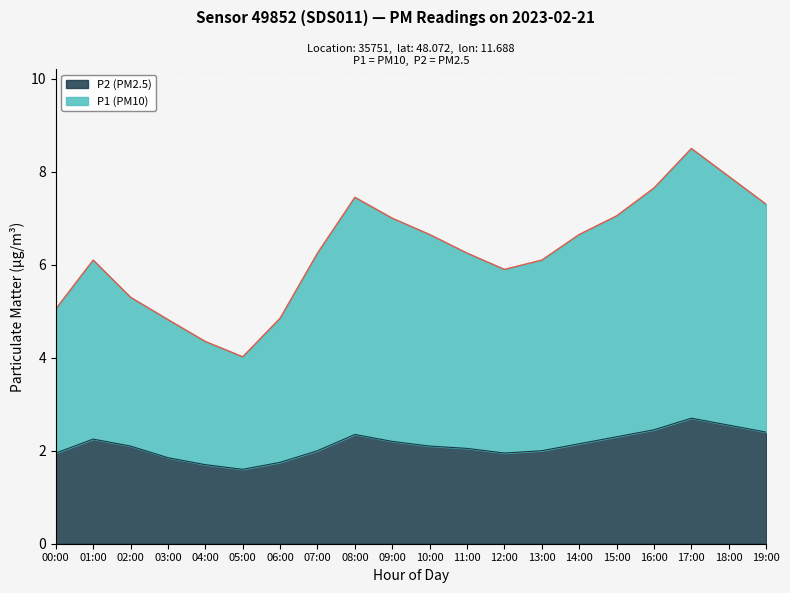

In P1, how many points are lower than both neighbors (excluding endpoints)?

2